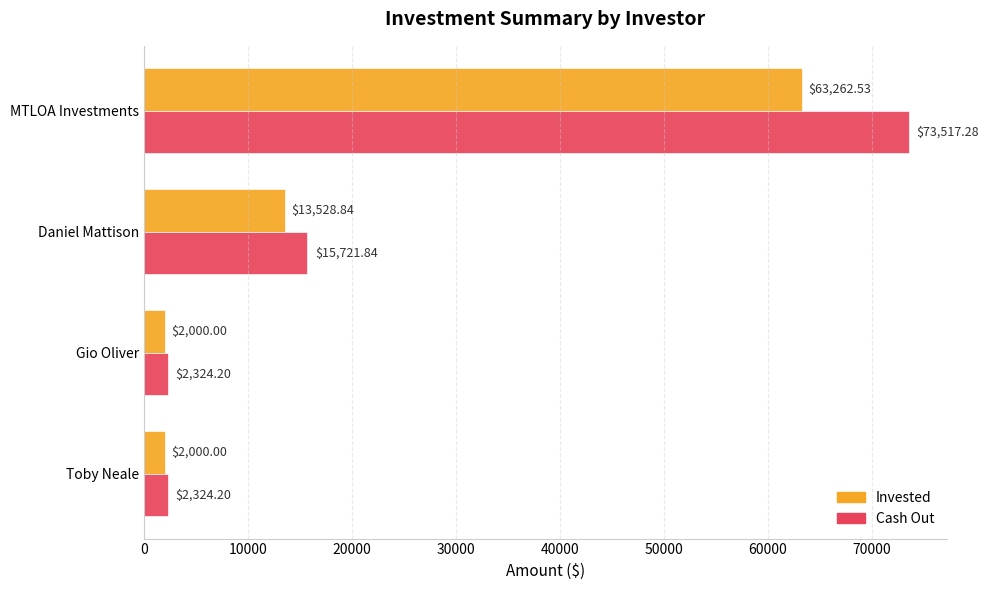

Where is Cash Out nearest to the value 37920?

Daniel Mattison